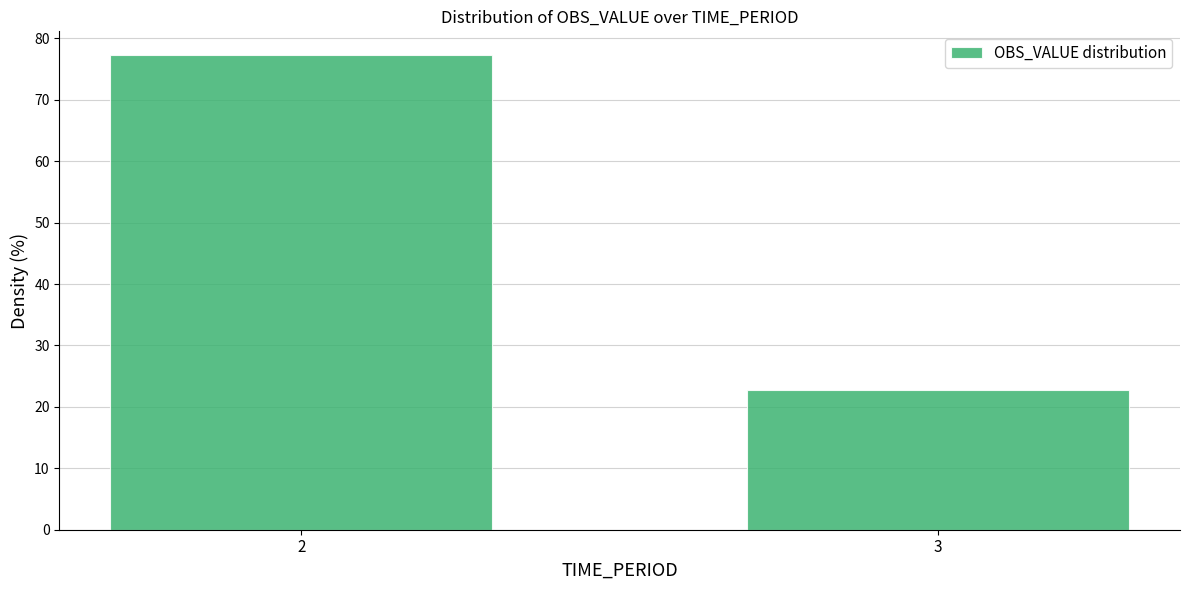

Reading left to right, transcribe all the data shown in this chart.

2=77.3	3=22.7